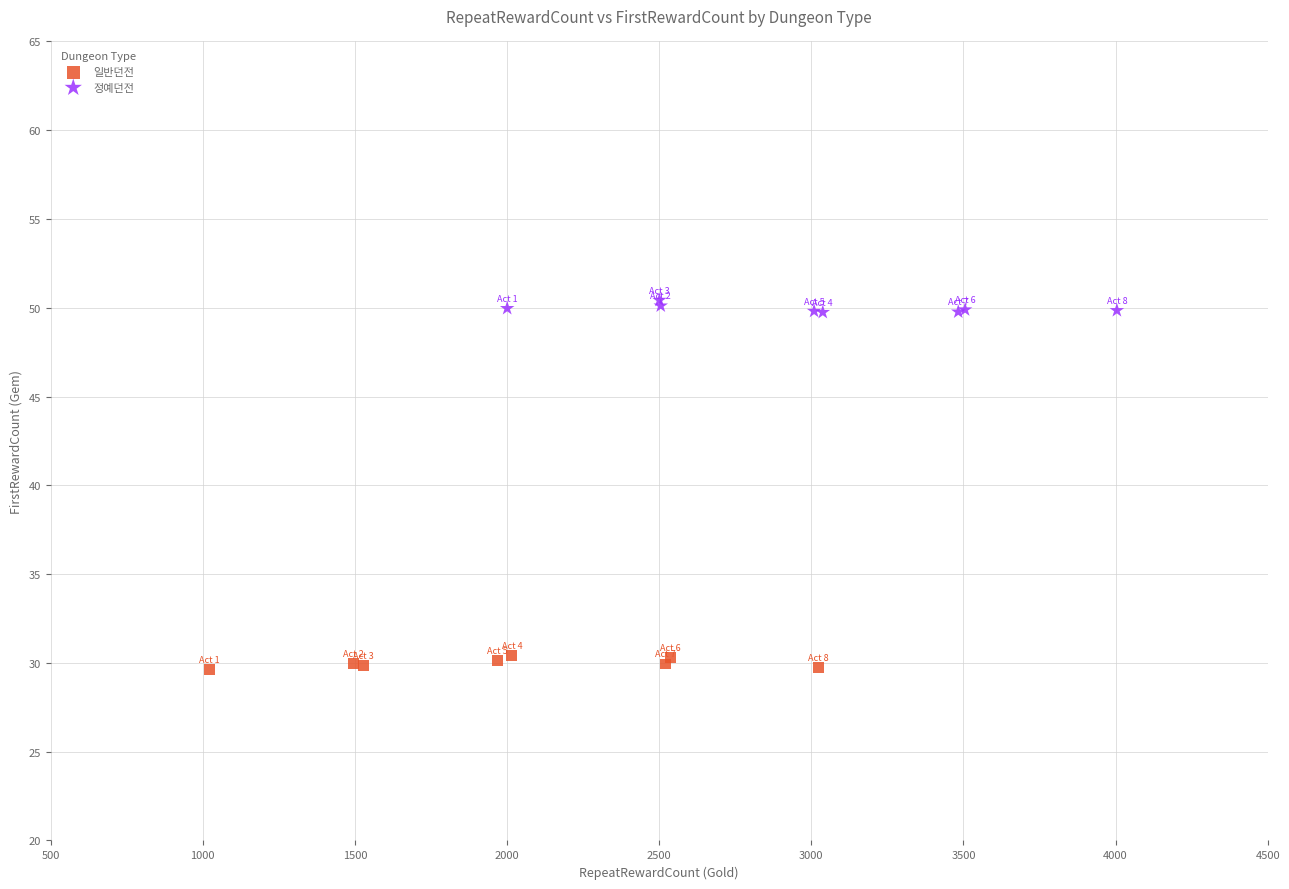

Which series contains the highest Y value?

정예던전